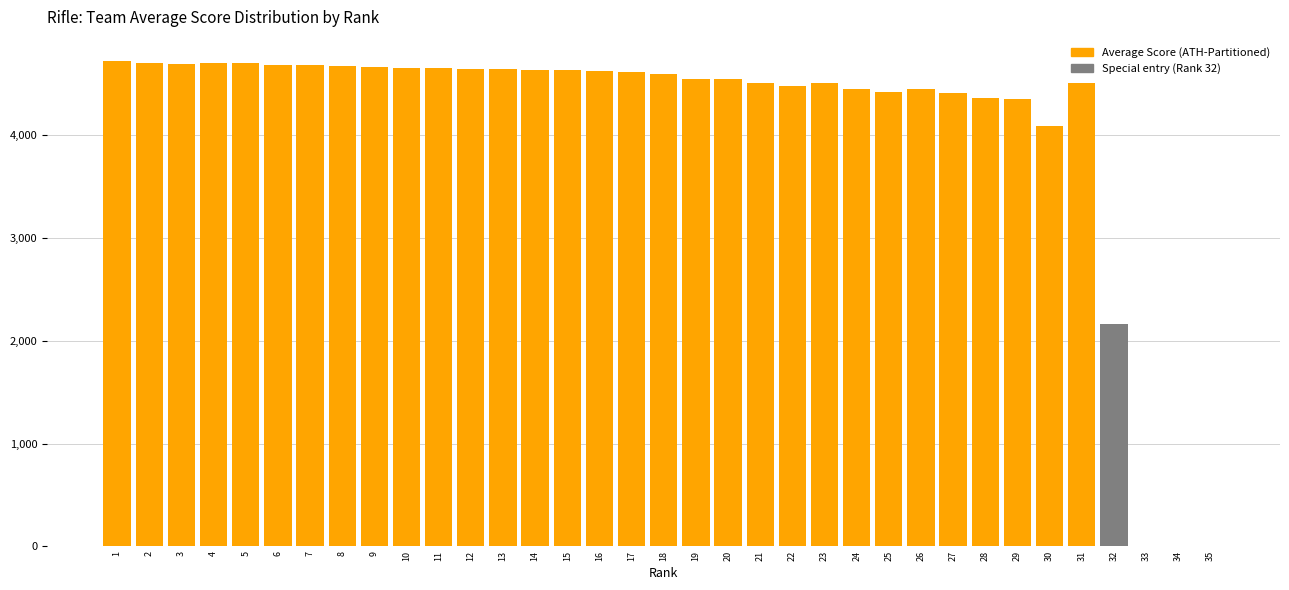

Is it true that the value at 20 is 4549.7?

True